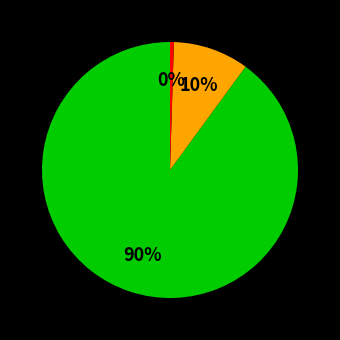

Count the number of slices in the pie.

3